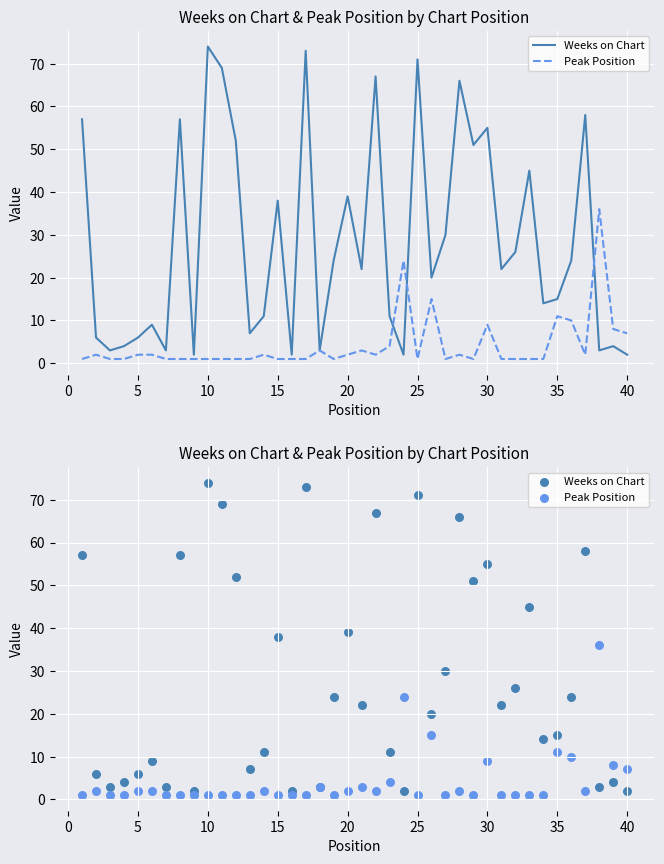

Which series has the largest total across all categories?

Weeks on Chart